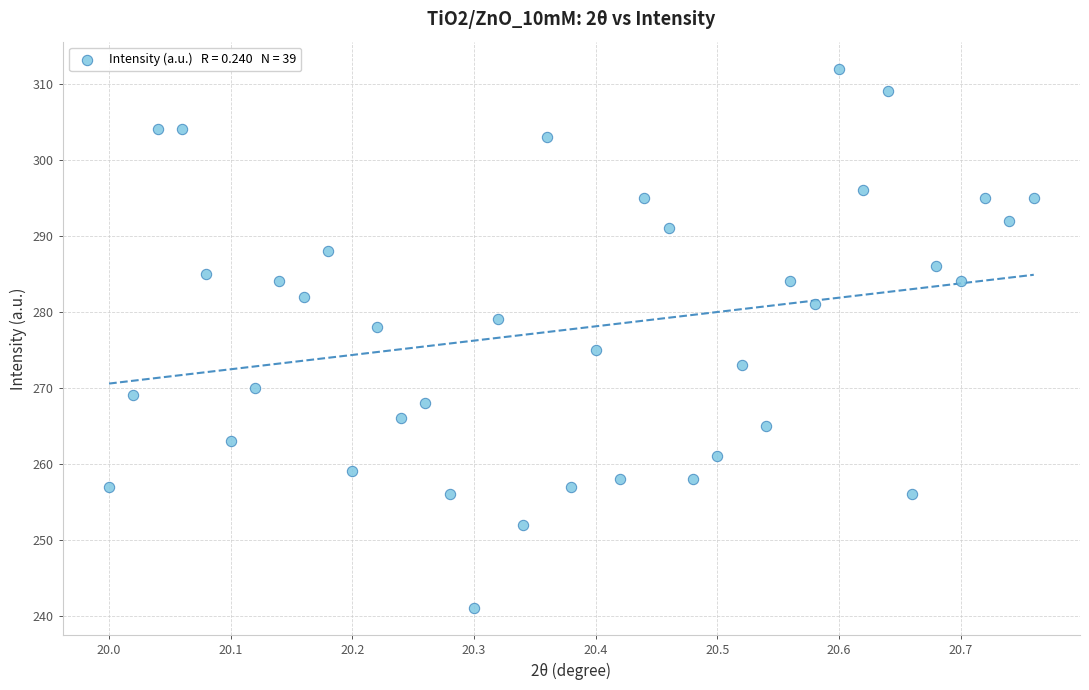

What Y value in the scatter plot is closest to 276?

275